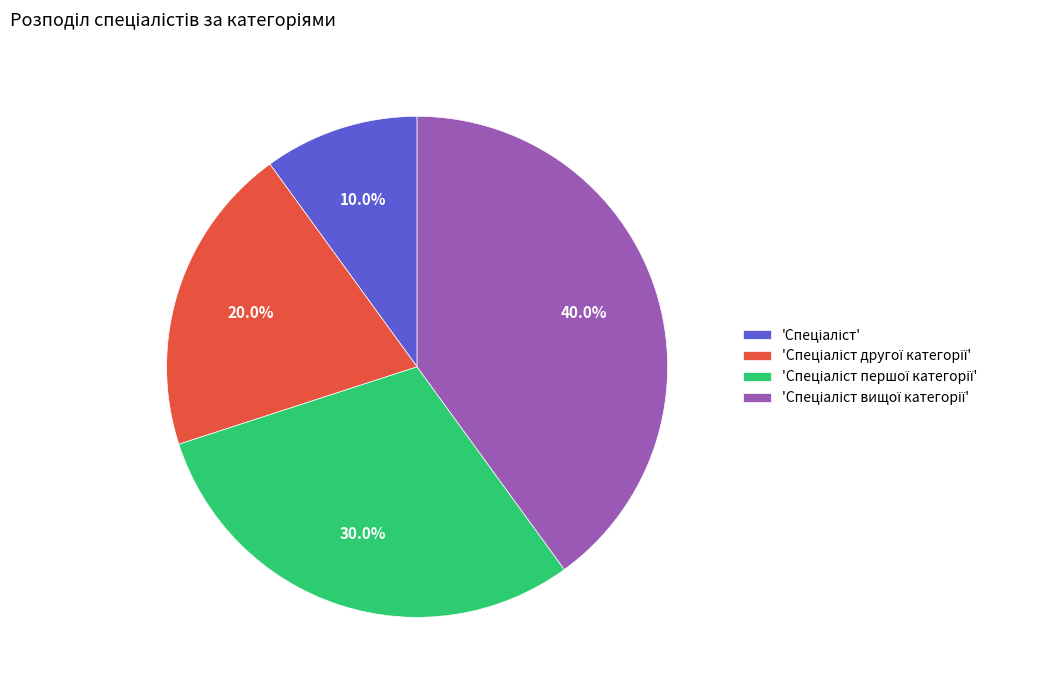

Is there a majority slice in this chart?

No